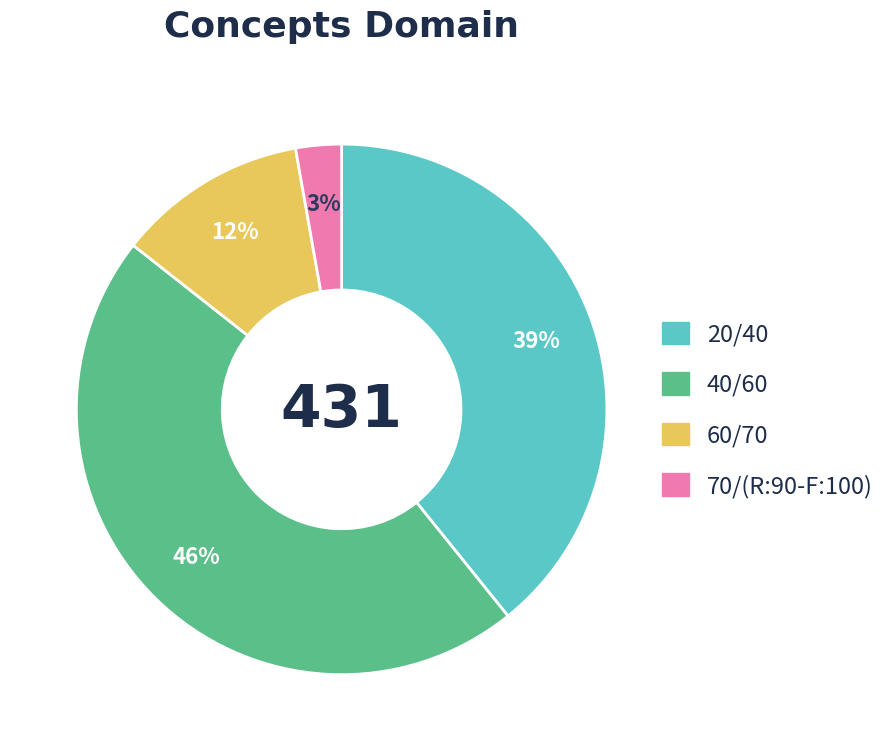

Does 20/40 represent more than half of the total?

No